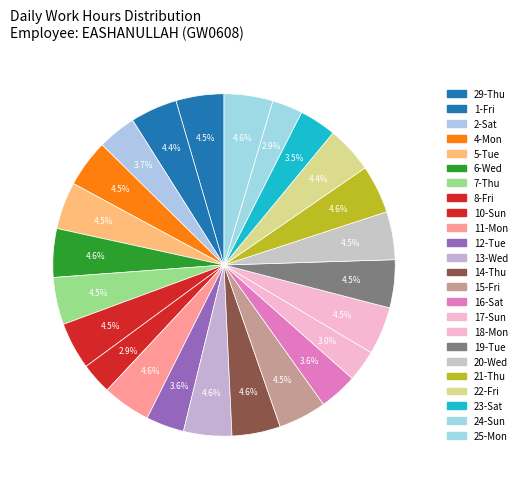

To the nearest percent, what portion does 12-Tue represent?

4%